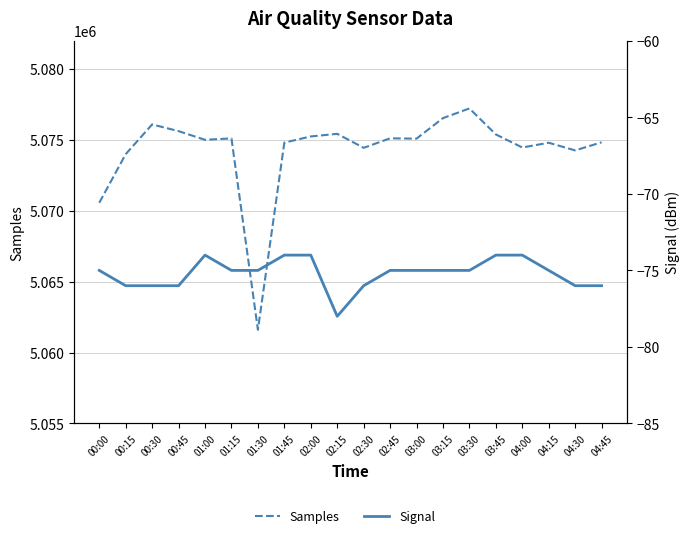

Reading left to right, transcribe all the data shown in this chart.

Samples: 5070575	5074006	5076105	5075631	5075019	5075119	5061610	5074820	5075257	5075441	5074453	5075123	5075102	5076551	5077233	5075398	5074476	5074811	5074271	5074844
Signal: -75	-76	-76	-76	-74	-75	-75	-74	-74	-78	-76	-75	-75	-75	-75	-74	-74	-75	-76	-76